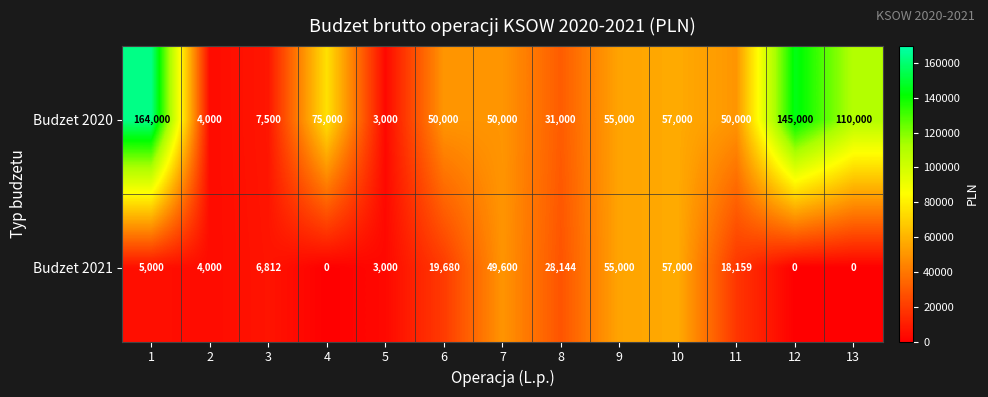

The Budzet 2020 series shows 46264 at 8. True or false?

False